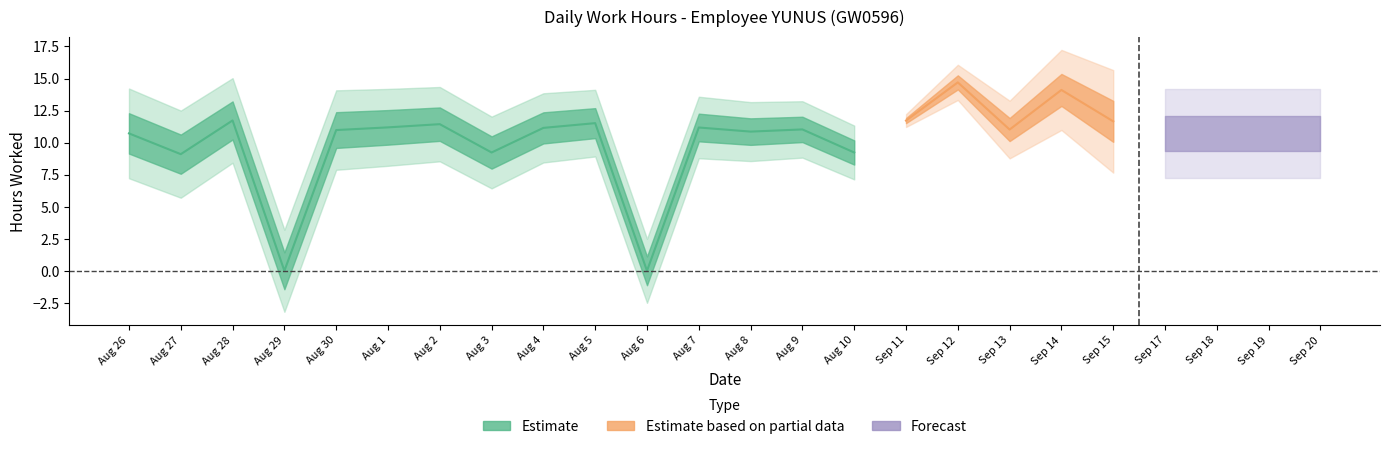

At which category does the data reach its first local valley?

27